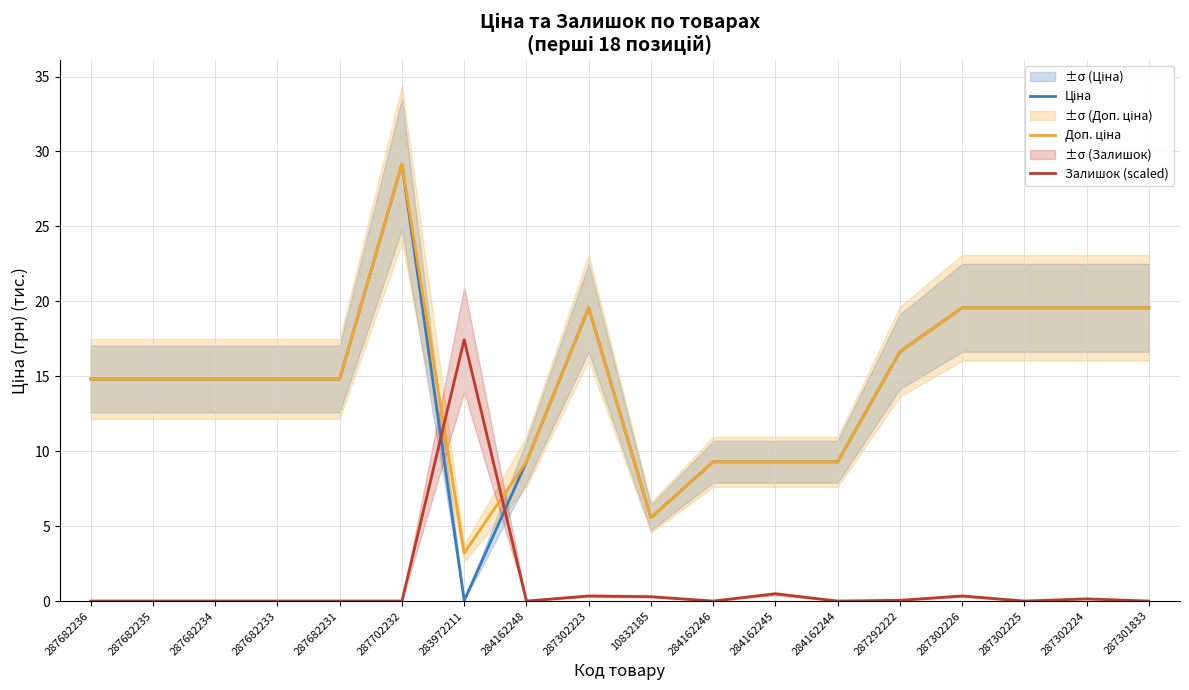

How many lines are shown in the chart?

3